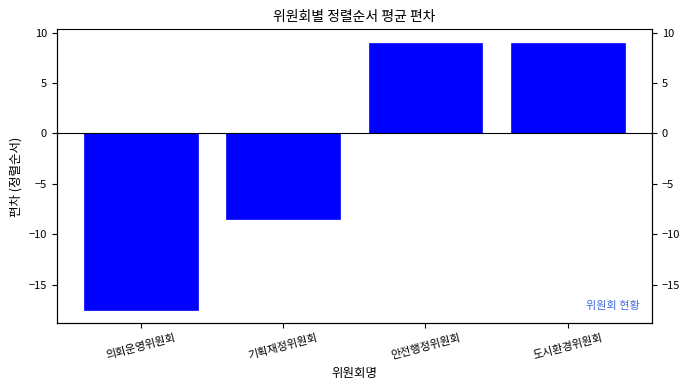

What is the smallest value displayed?

-17.5